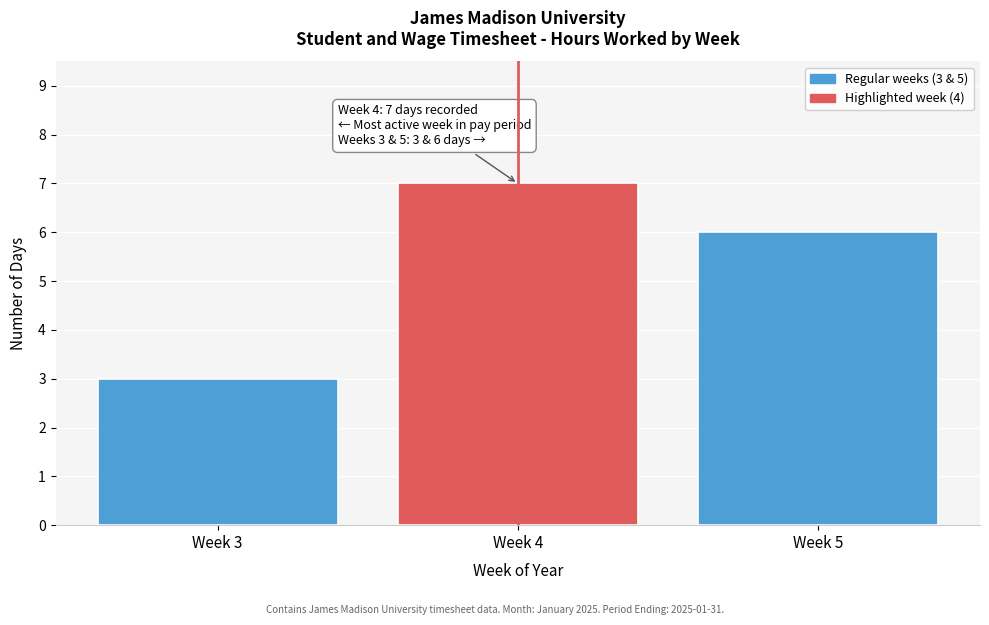

Reading left to right, list all the values displayed in this chart.

3	7	6